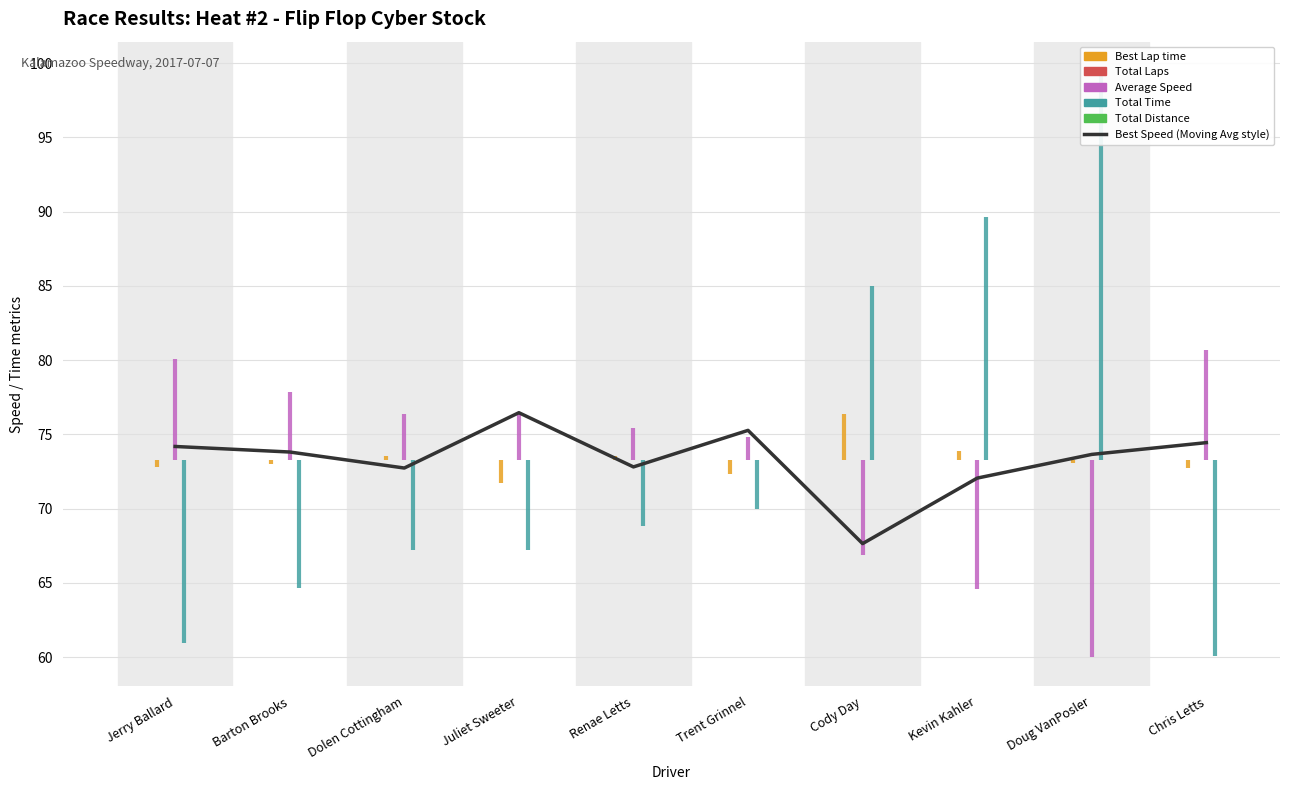

How many values exceed 73?

6